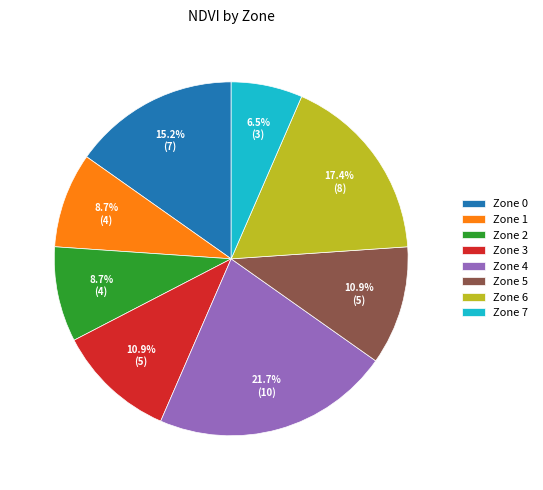

To the nearest percent, what is the combined percentage of Zone 1 and Zone 2?

17%